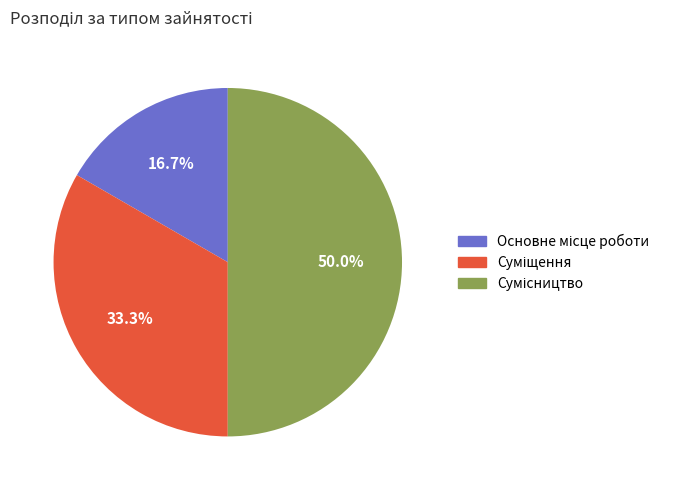

The Сумісництво slice represents 40% of the pie. True or false?

False